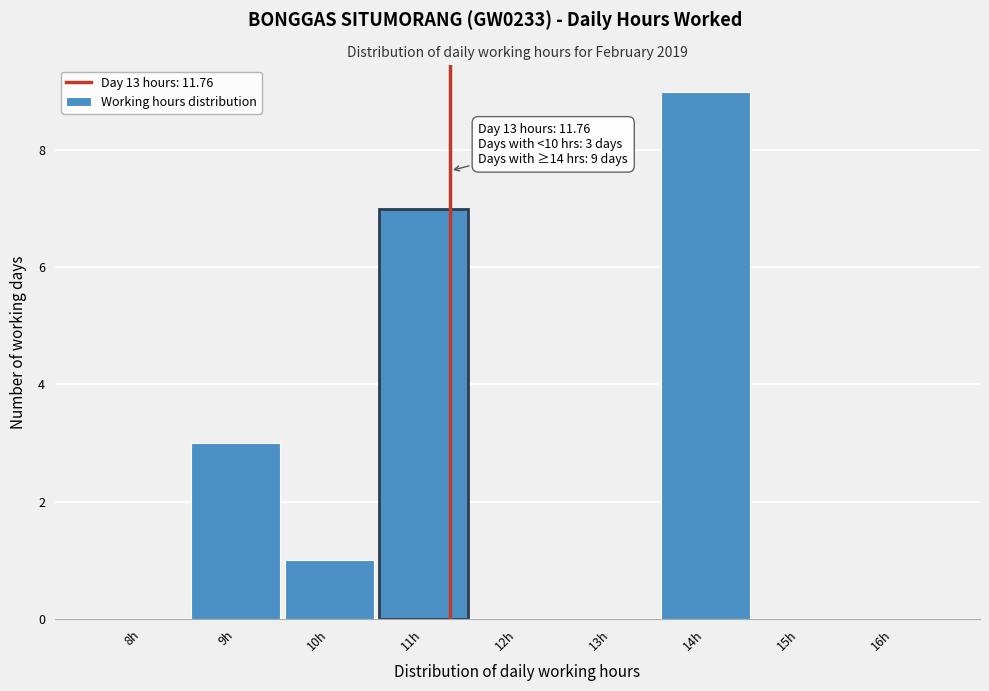

Reading left to right, transcribe all the data shown in this chart.

8h=0	9h=3	10h=1	11h=7	12h=0	13h=0	14h=9	15h=0	16h=0